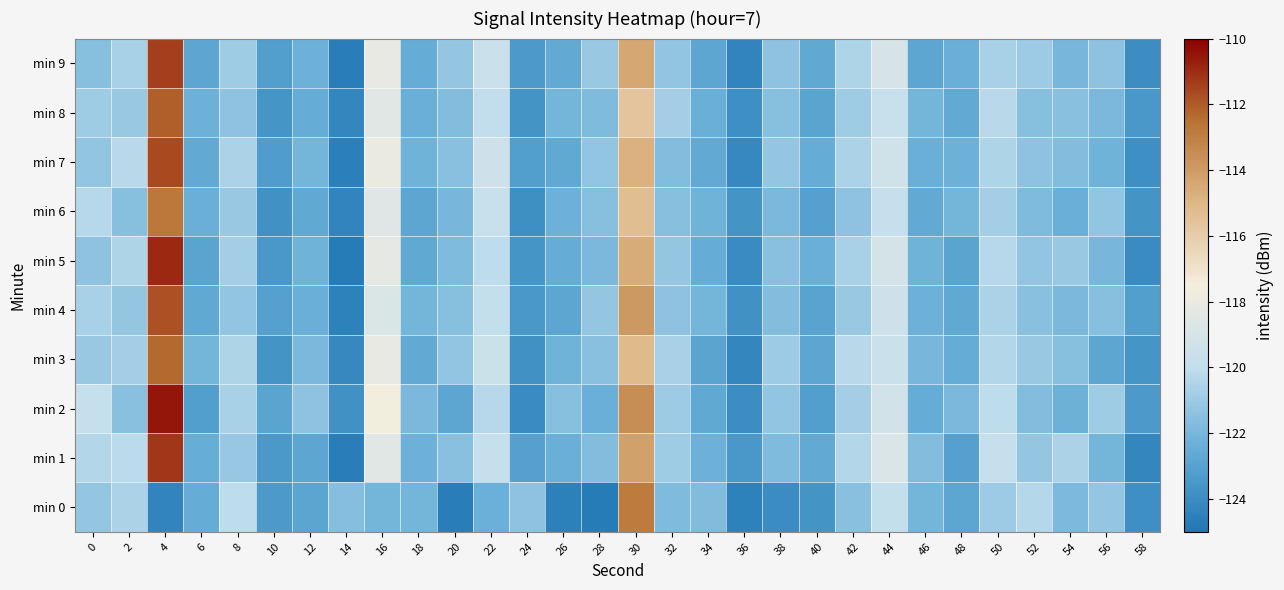

Which has a higher value, 52 or 36?

52